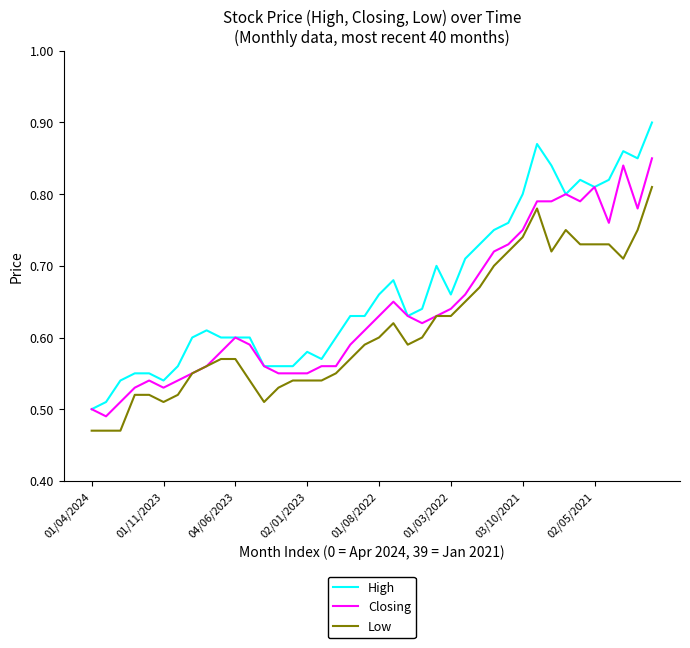

True or false: Low and High intersect in this chart.

False